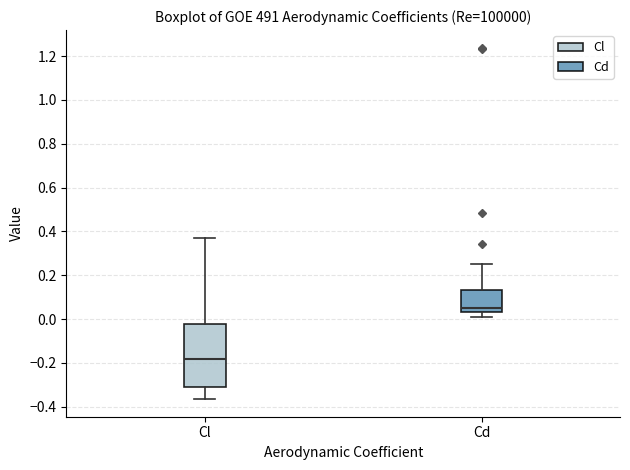

Reading left to right, transcribe this box plot: for each box, give where its median line is, the range the box spans, and where its two whiskers end, as read against the y-axis. The values are not printed on the chart, so give them approximately, as read against the axis.

Cl: median -0.18, box -0.32 to -0.02, whiskers -0.36 to 0.38
Cd: median 0.06, box 0.04 to 0.14, whiskers 0.02 to 0.26